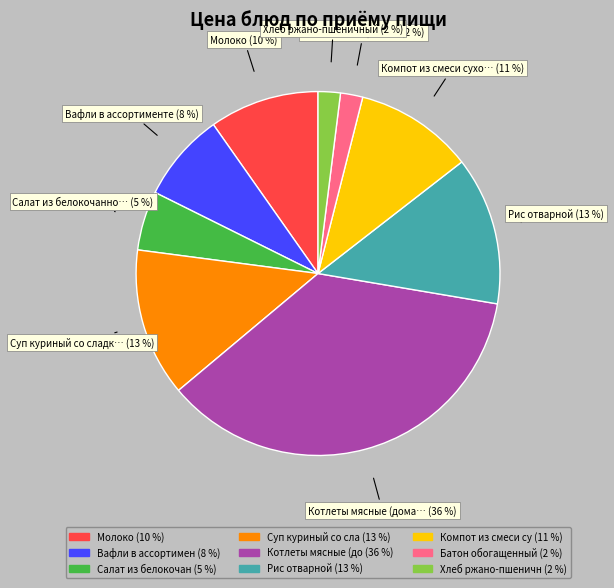

Does any single category account for the majority?

No